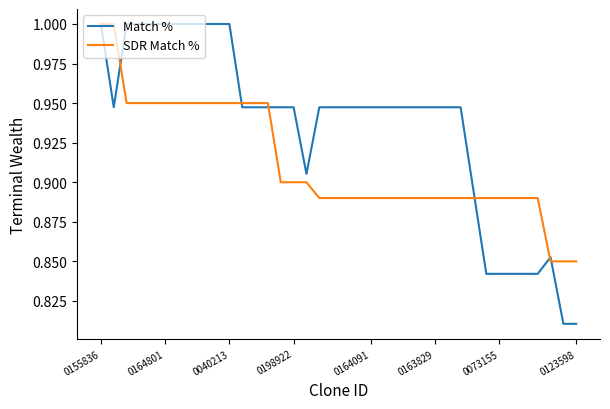

What is the maximum value for SDR Match %?

1.0